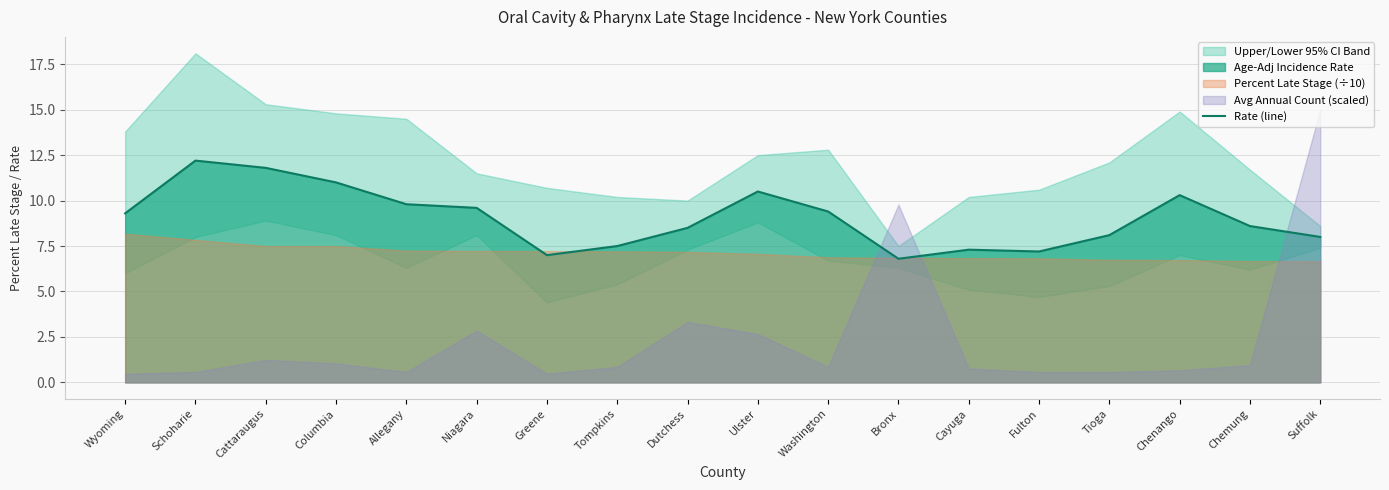

Reading right to left, extract all data points from this chart.

8.0	8.6	10.3	8.1	7.2	7.3	6.8	9.4	10.5	8.5	7.5	7.0	9.6	9.8	11.0	11.8	12.2	9.3